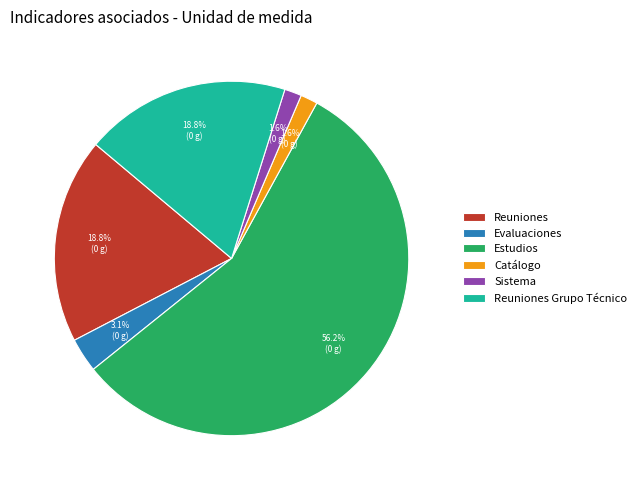

To the nearest percent, what is the difference between the Estudios and Sistema slice percentages?

55%